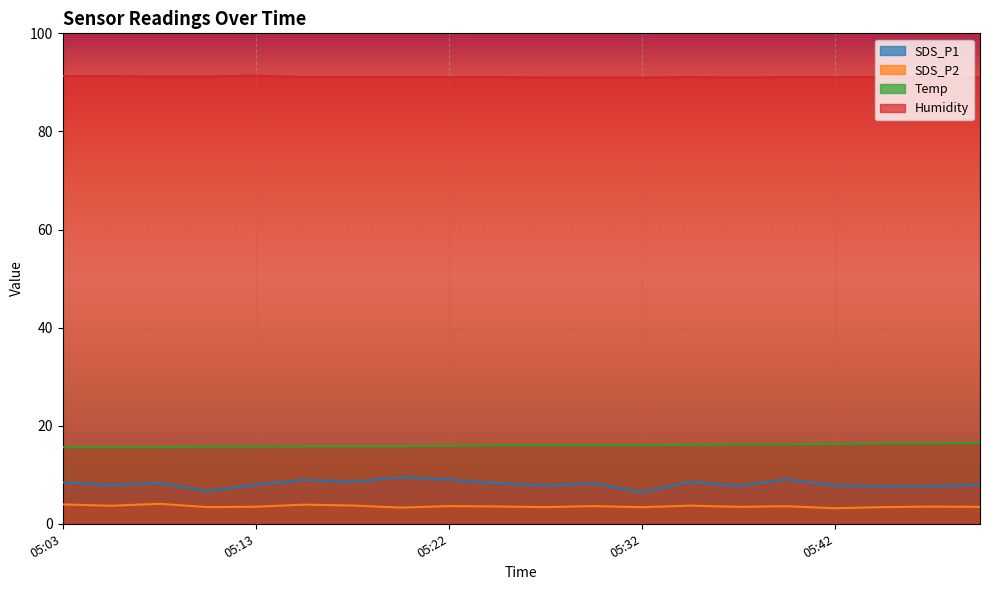

Reading left to right, transcribe all the data shown in this chart.

SDS_P1: 8.4	7.9	8.3	6.7	8.0	8.9	8.5	9.5	9.0	8.3	7.8	8.2	6.4	8.6	7.7	9.1	7.8	7.6	7.6	8.0
SDS_P2: 4.0	3.7	4.1	3.4	3.5	3.9	3.7	3.3	3.6	3.5	3.4	3.6	3.4	3.7	3.5	3.6	3.2	3.4	3.5	3.5
Temp: 15.6	15.6	15.6	15.7	15.7	15.8	15.8	15.8	15.9	16.0	16.0	16.0	16.0	16.1	16.2	16.2	16.3	16.4	16.4	16.5
Humidity: 91.3	91.3	91.2	91.2	91.4	91.1	91.1	91.1	91.1	91.1	91.0	91.0	91.0	91.1	91.0	91.1	91.1	91.1	91.1	91.0